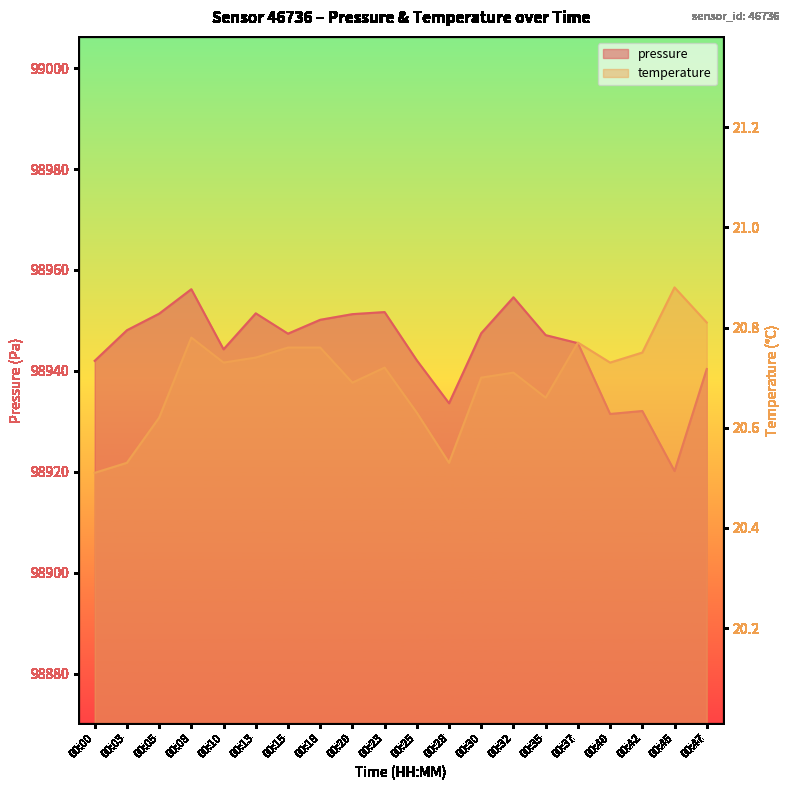

Reading right to left, list all the values displayed in this chart.

pressure: 00:47=98940.4	00:45=98920.2	00:42=98932.1	00:40=98931.5	00:37=98945.5	00:35=98947.1	00:32=98954.6	00:30=98947.5	00:28=98933.6	00:25=98942.1	00:23=98951.7	00:20=98951.2	00:18=98950.1	00:15=98947.4	00:13=98951.4	00:10=98944.3	00:08=98956.2	00:05=98951.3	00:03=98948.1	00:00=98942.0
temperature: 00:47=20.8	00:45=20.9	00:42=20.8	00:40=20.7	00:37=20.8	00:35=20.7	00:32=20.7	00:30=20.7	00:28=20.5	00:25=20.6	00:23=20.7	00:20=20.7	00:18=20.8	00:15=20.8	00:13=20.7	00:10=20.7	00:08=20.8	00:05=20.6	00:03=20.5	00:00=20.5